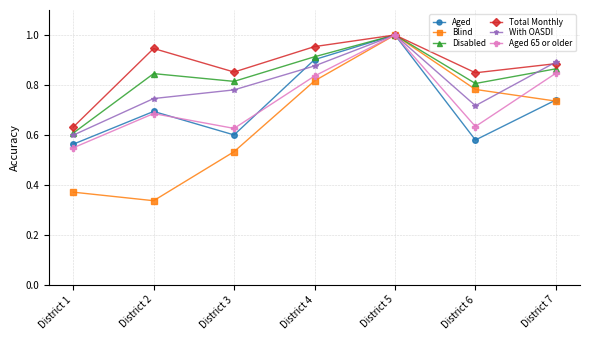

At which label is With OASDI closest to 0?

District 1